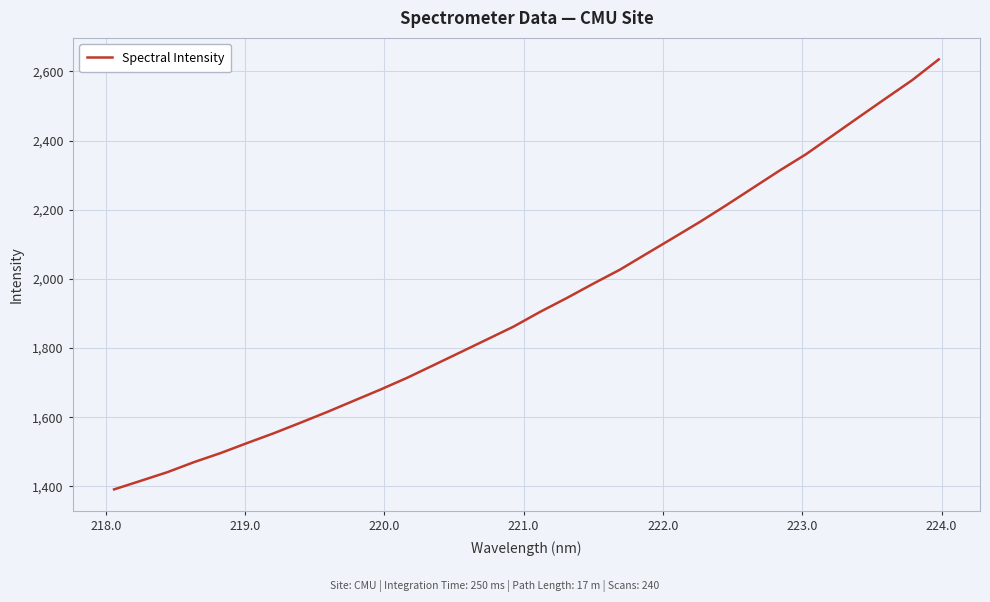

What is the difference between the maximum and minimum values?

1243.3